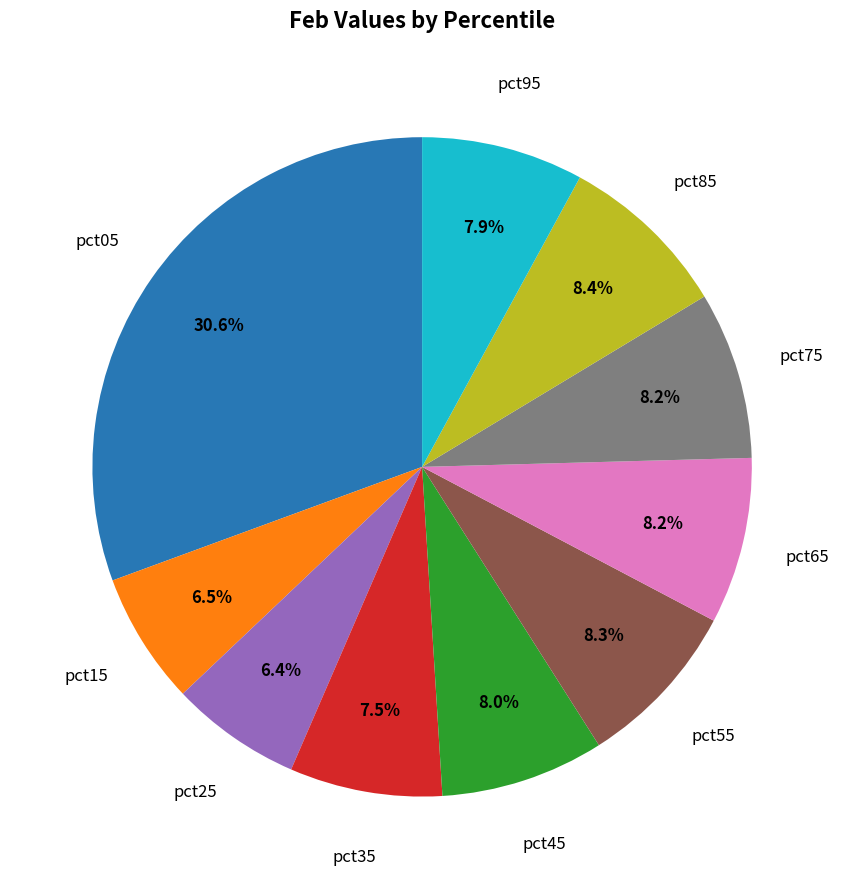

Is there any slice that represents more than half of the pie?

No